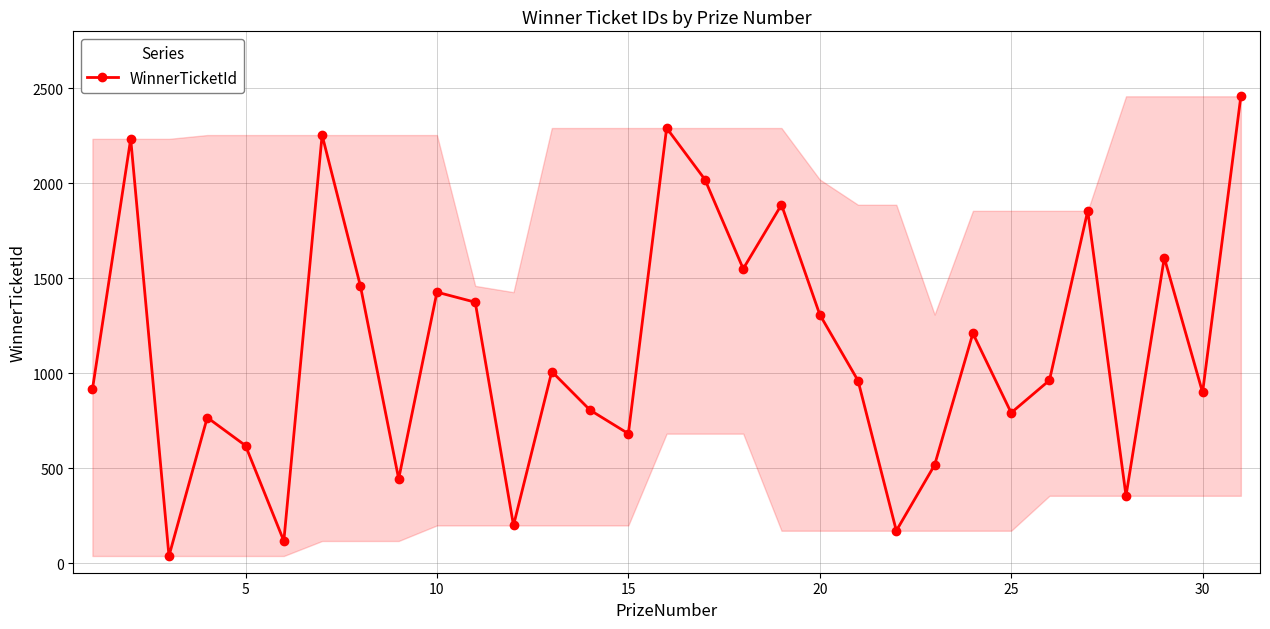

What is the sum of all values?

35191